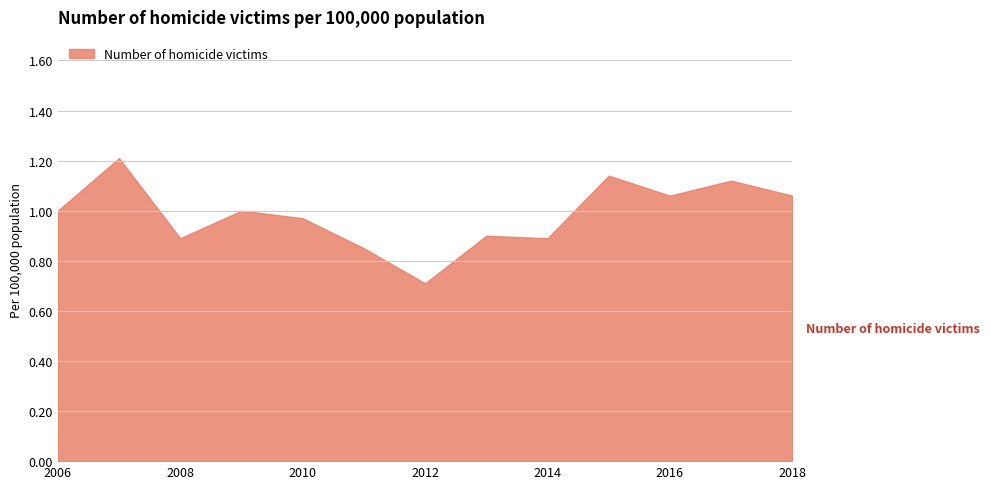

What is the change in value from 2012 to 2013?

+0.2